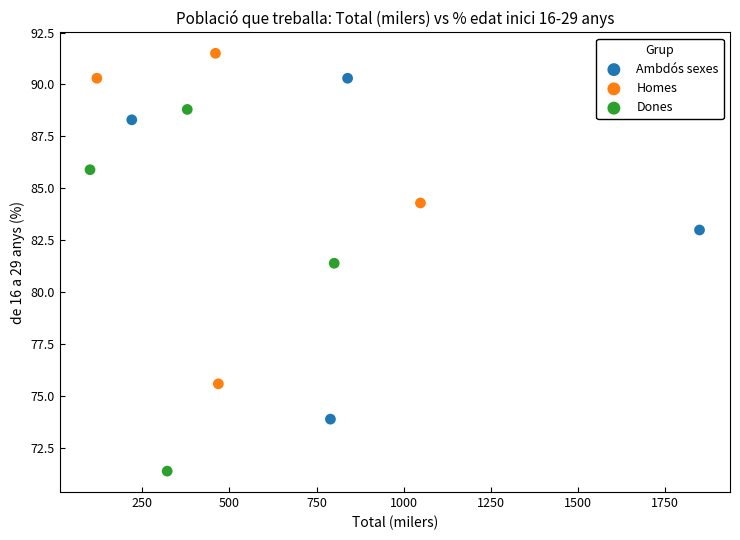

Which series reaches the minimum Y coordinate?

Dones